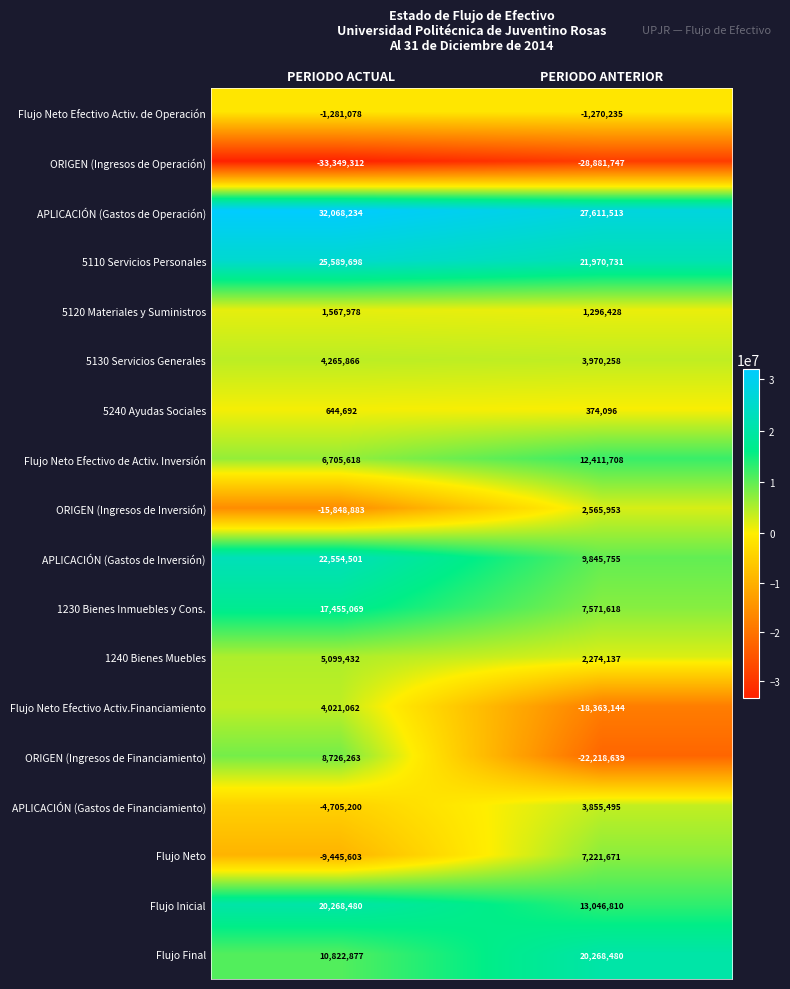

True or false: ORIGEN (Ingresos de Financiamiento) has a value of -22218639 at PERIODO ANTERIOR.

True